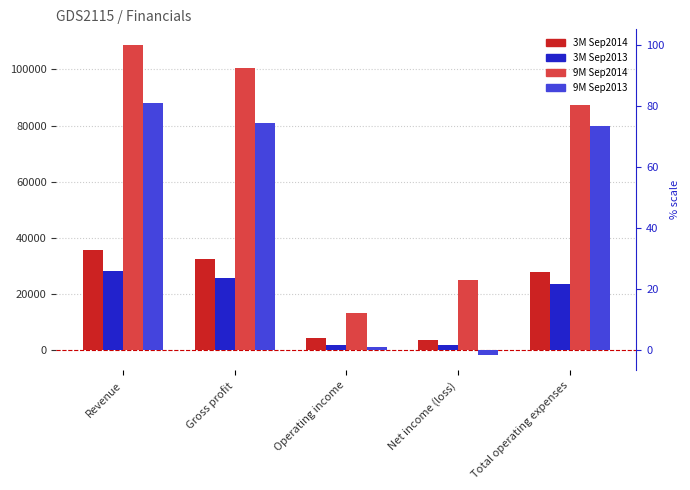

Is it true that 3M Sep2014 equals 49719 at Gross profit?

False